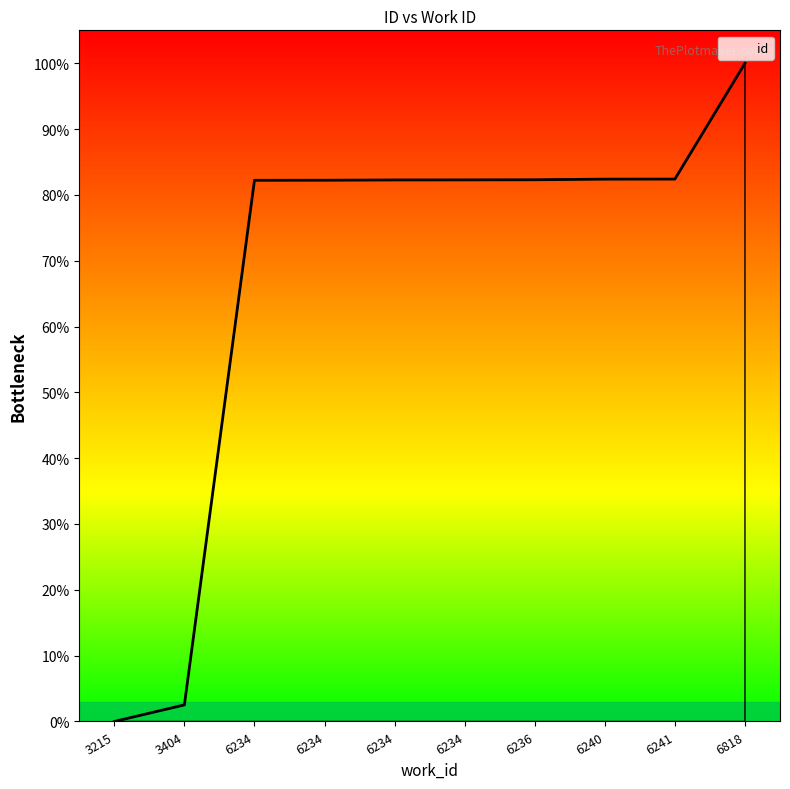

Rank the categories by value from highest to lowest.

6818, 6241, 6240, 6236, 6234, 6234, 6234, 6234, 3404, 3215